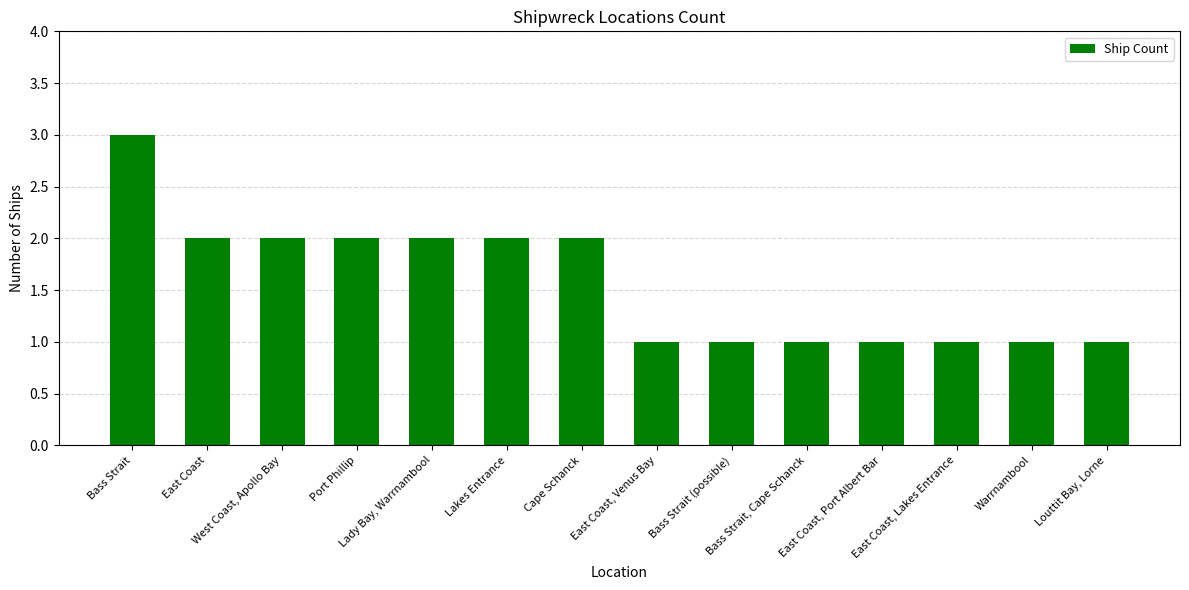

Reading right to left, list all the values displayed in this chart.

1	1	1	1	1	1	1	2	2	2	2	2	2	3